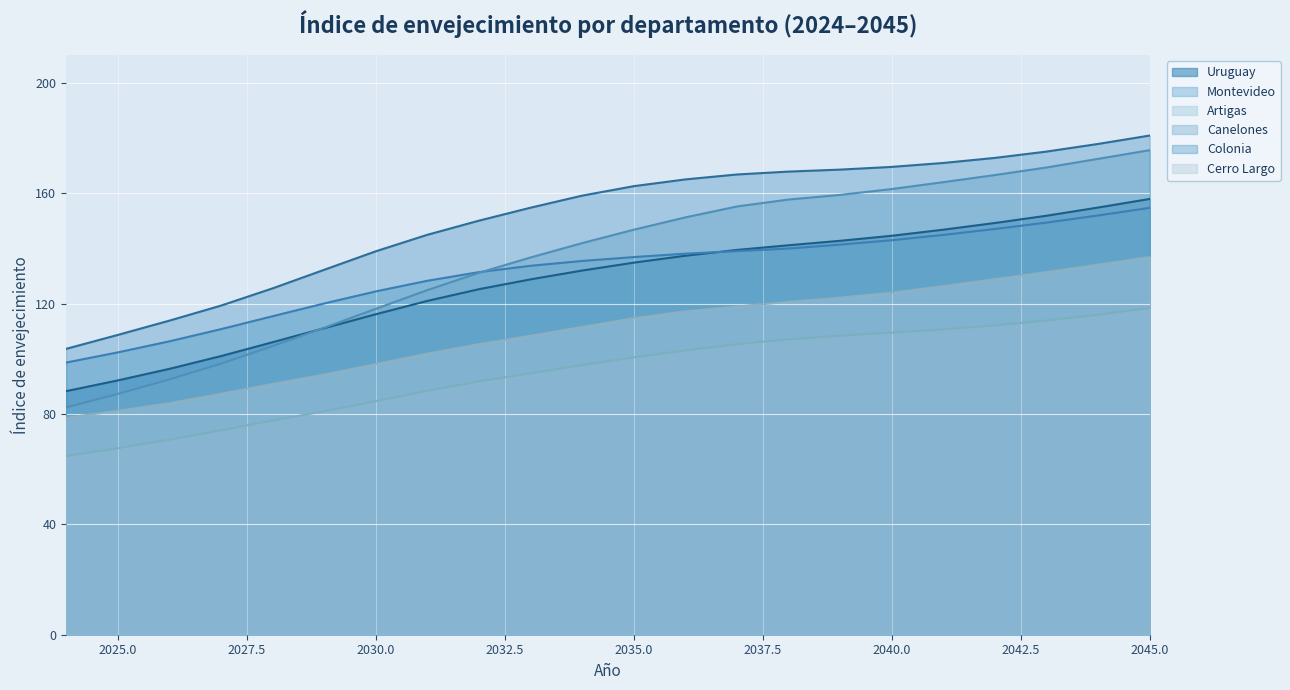

Is it true that Uruguay equals 62.3 at 2043?

False